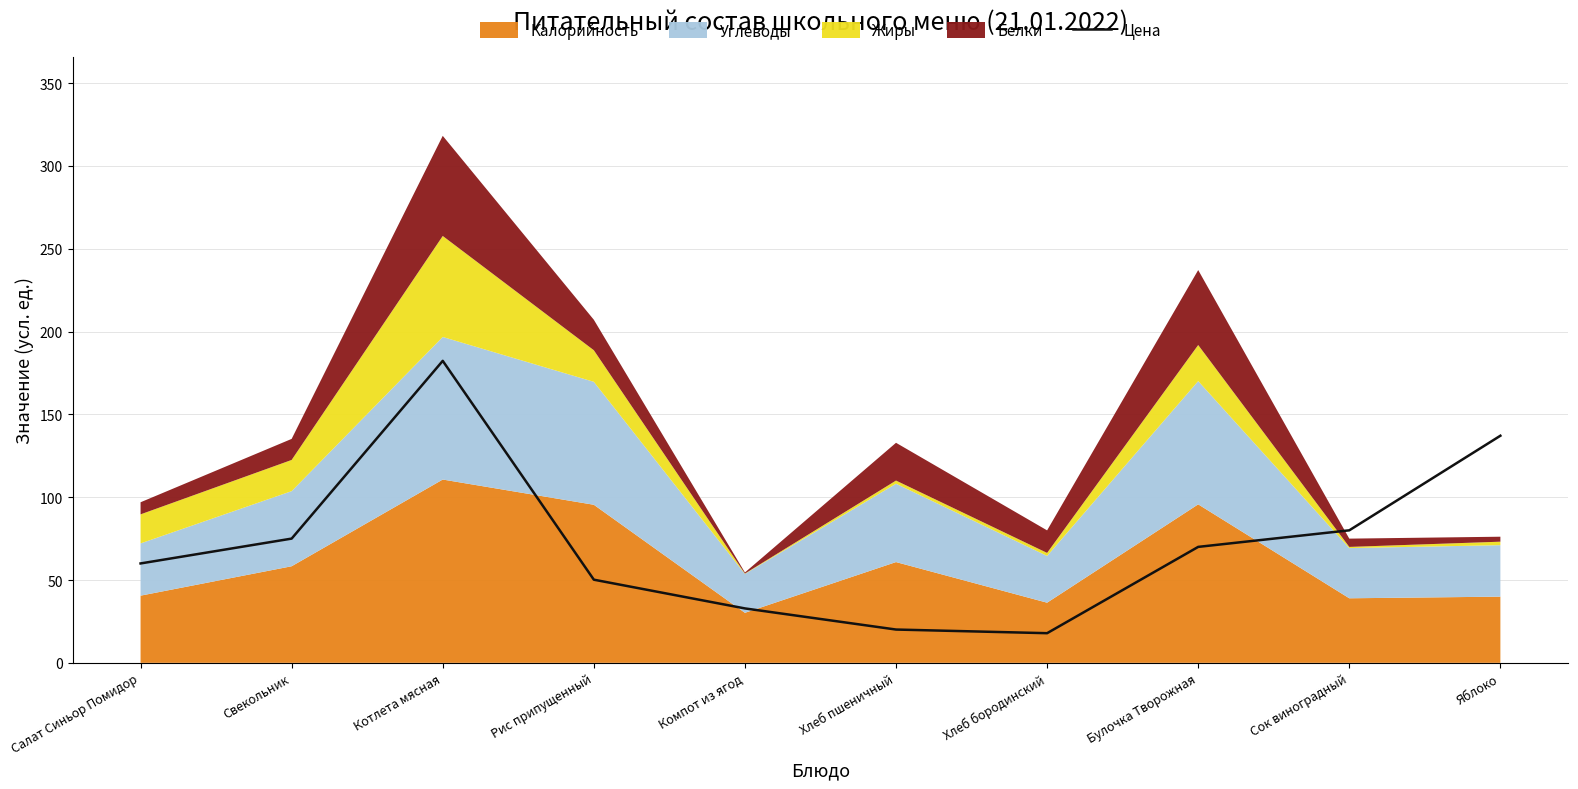

Read the value at Хлеб бородинский.

17.9